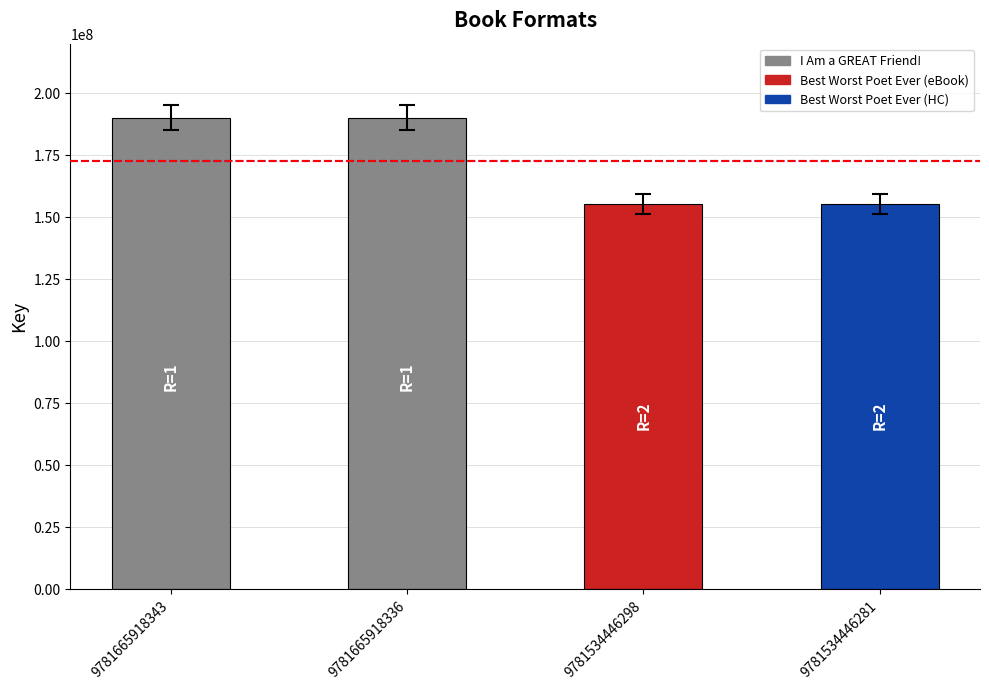

How many distinct data groups are displayed?

1